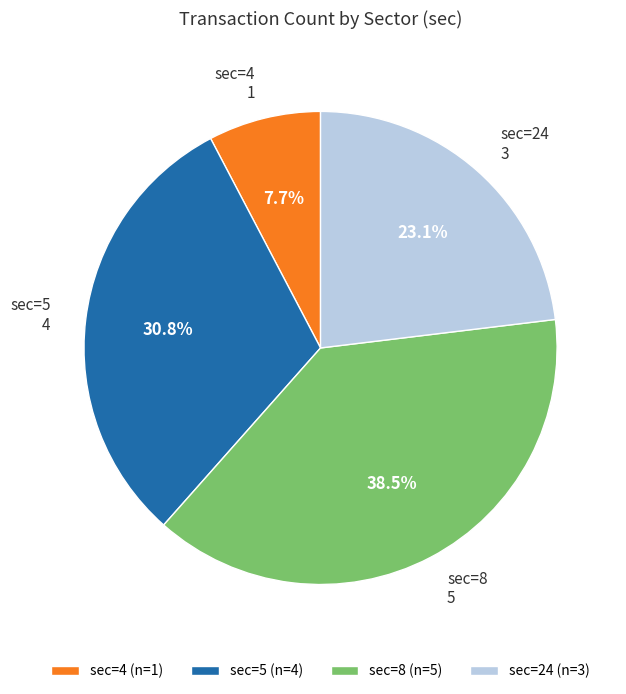

To the nearest percent, what portion does sec=5 represent?

31%